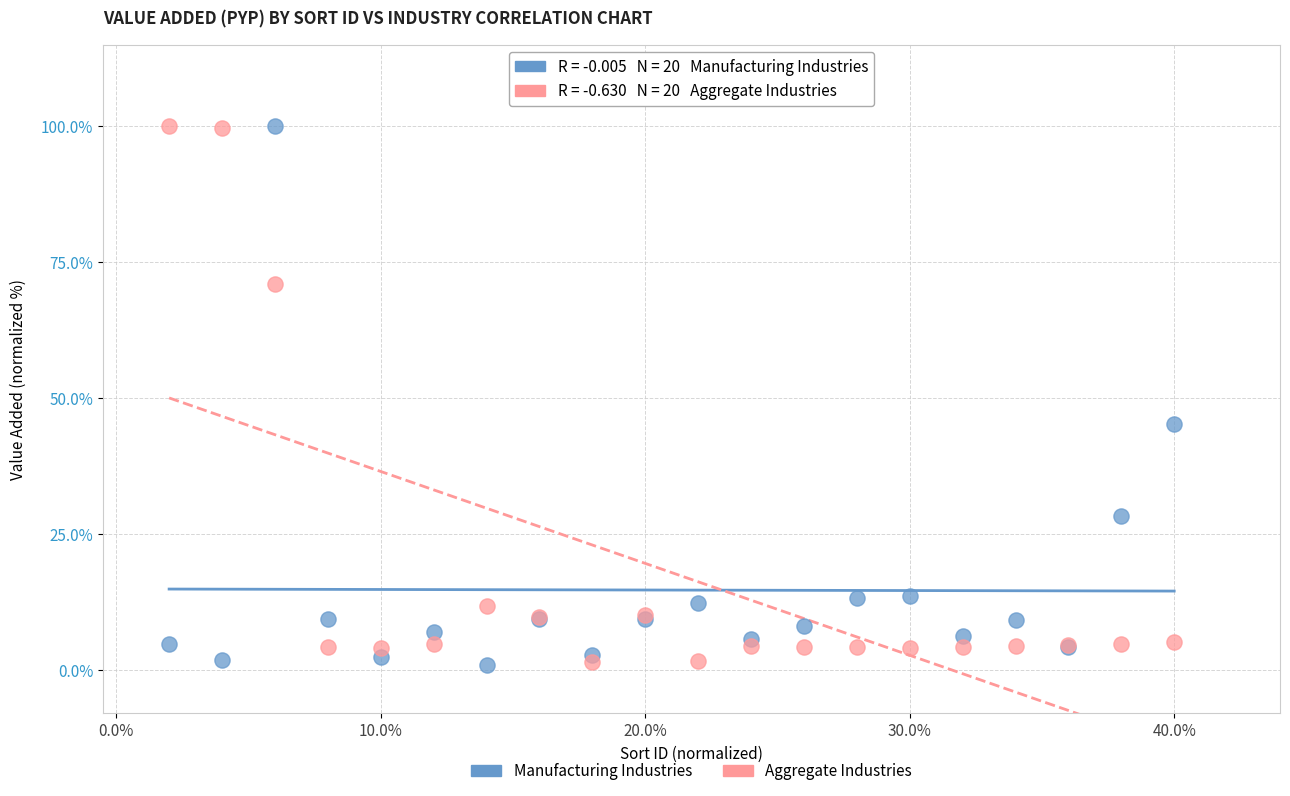

In the Manufacturing Industries series, what Y value is closest to 50?

45.2